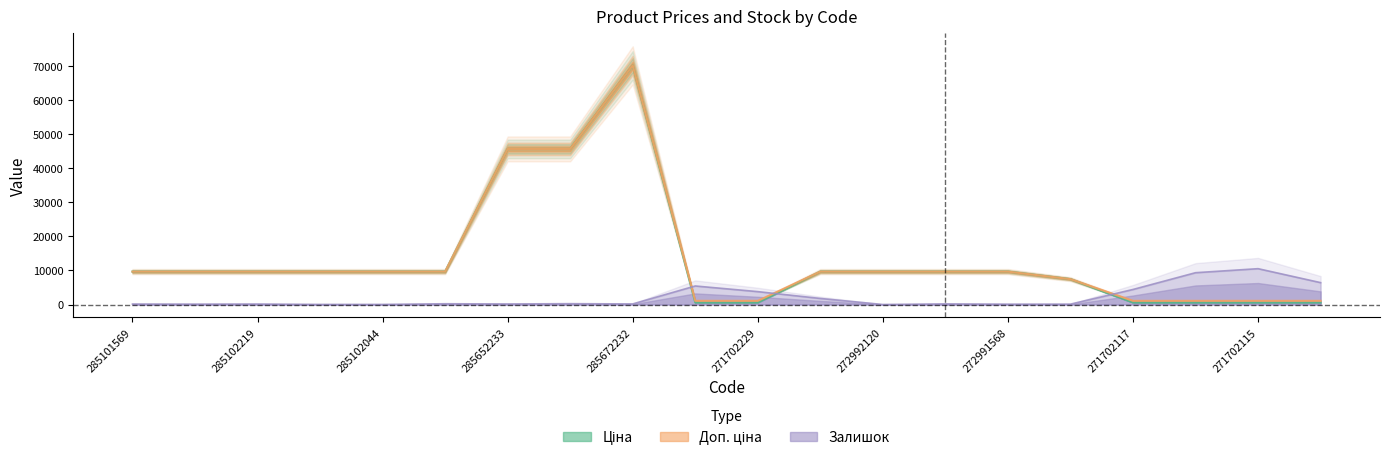

What are all the series names shown in the legend?

Ціна, Доп. ціна, Залишок